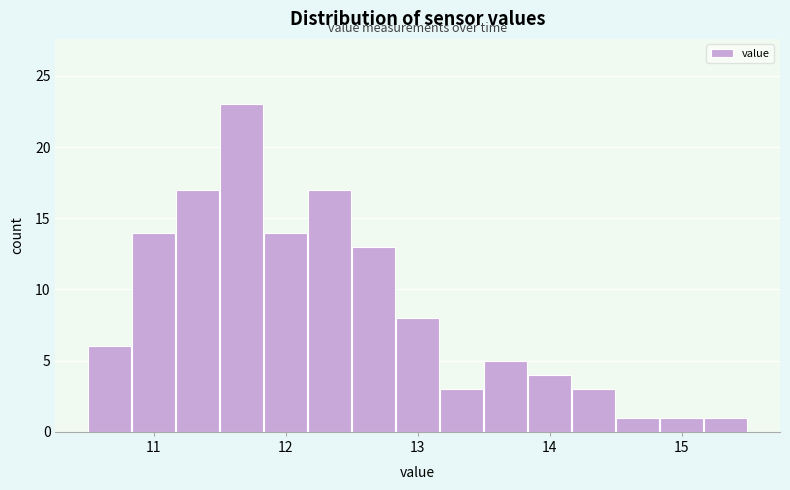

Around what value on the x-axis is the tallest bar? Give the approximate position of its centre, as read against the axis.

11.7